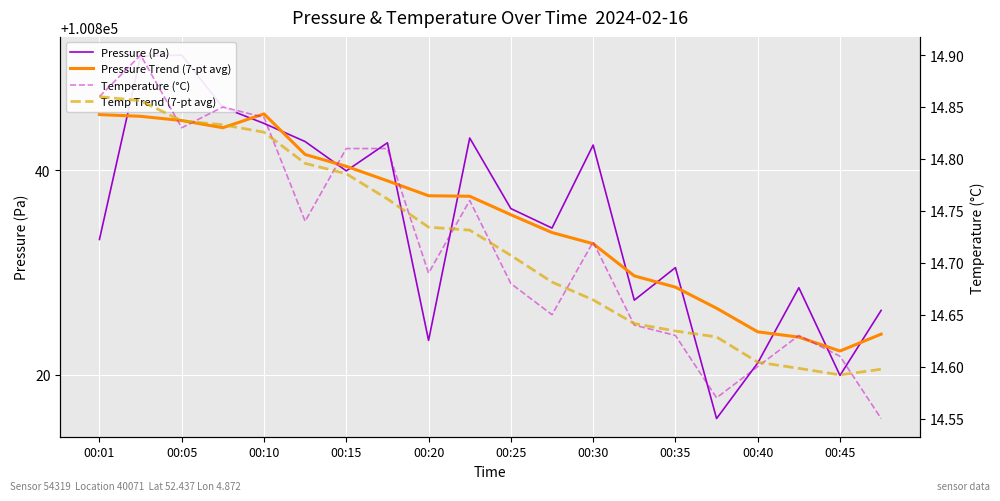

Reading left to right, transcribe all the data shown in this chart.

Pressure (Pa): 100833.2	100851.2	100851.3	100846.2	100844.6	100842.8	100839.9	100842.7	100823.3	100843.2	100836.2	100834.3	100842.5	100827.3	100830.5	100815.7	100821.1	100828.5	100819.9	100826.3
Pressure Trend (7-pt avg): 100845.5	100845.3	100844.9	100844.2	100845.5	100841.5	100840.4	100839.0	100837.5	100837.5	100835.6	100833.9	100832.8	100829.7	100828.6	100826.5	100824.2	100823.7	100822.3	100824.0
Temperature (°C): 14.9	14.9	14.8	14.8	14.8	14.7	14.8	14.8	14.7	14.8	14.7	14.7	14.7	14.6	14.6	14.6	14.6	14.6	14.6	14.6
Temp Trend (7-pt avg): 14.9	14.9	14.8	14.8	14.8	14.8	14.8	14.8	14.7	14.7	14.7	14.7	14.7	14.6	14.6	14.6	14.6	14.6	14.6	14.6